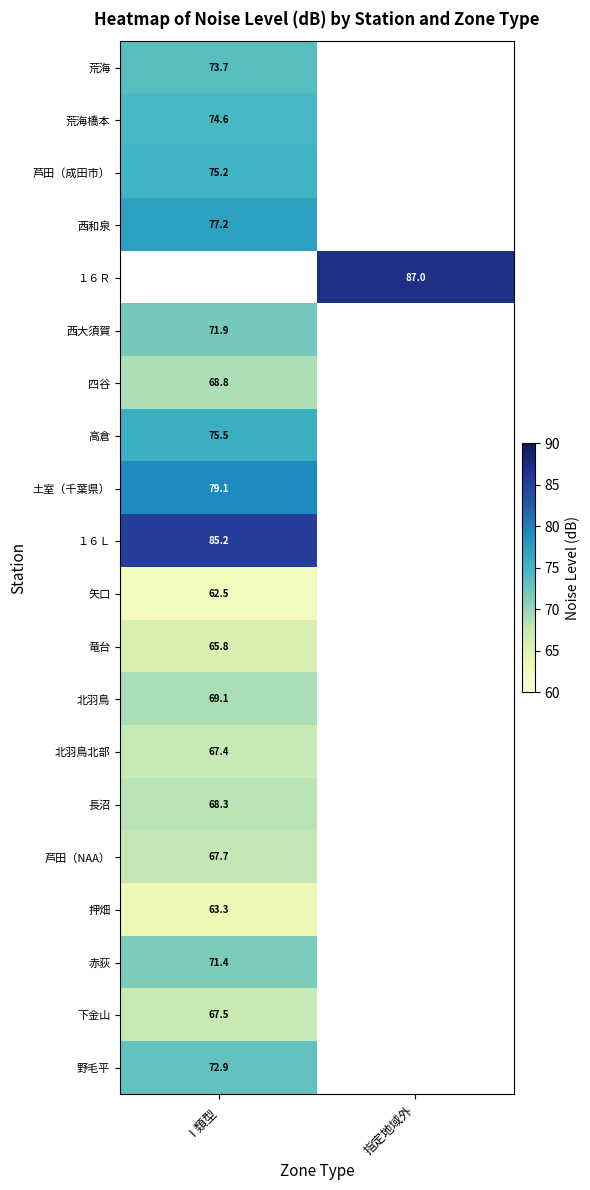

Between Ⅰ類型 and 指定地域外, which is larger?

指定地域外